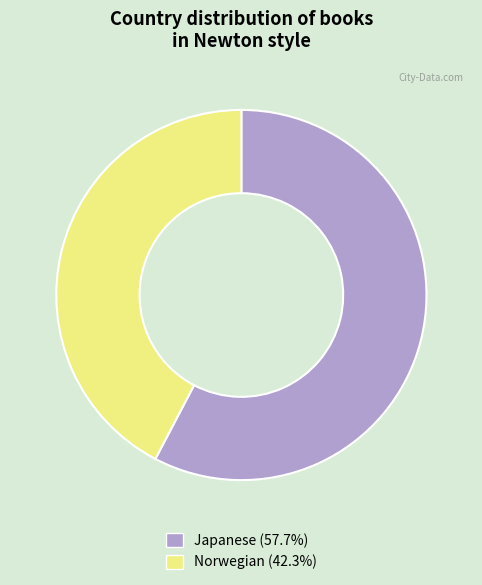

What is the ratio of the value at Norwegian (42.3%) to the value at Japanese (57.7%)?

0.7